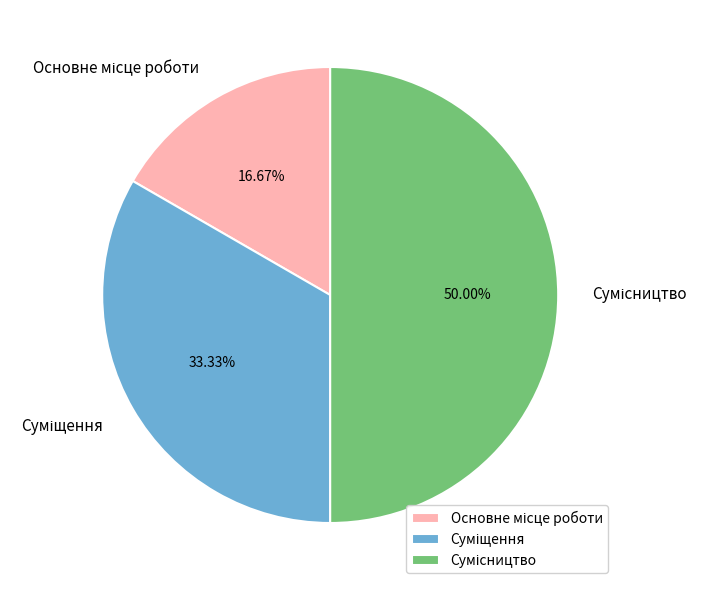

To the nearest percent, what is the difference between the largest and smallest slice percentages?

33%